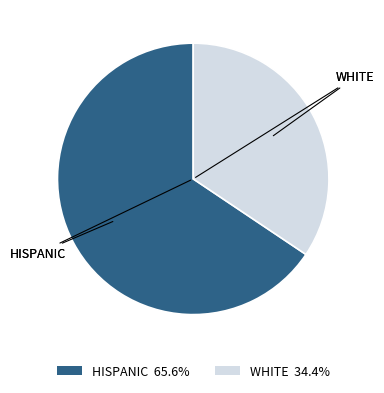

Does any single category account for the majority?

Yes